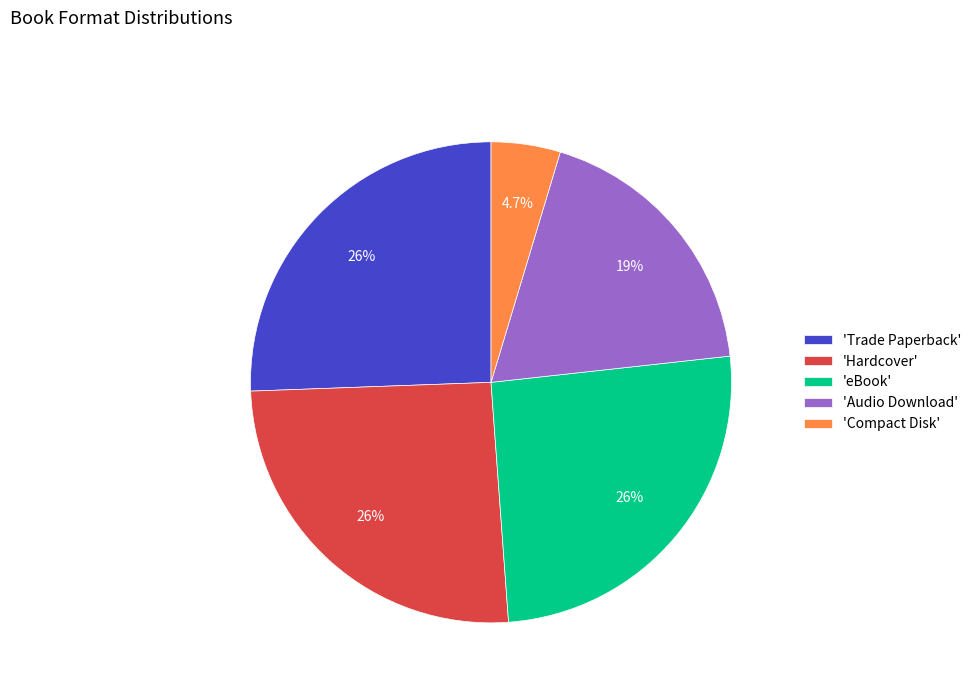

How much of the chart is everything except 'Hardcover'?

74.4%